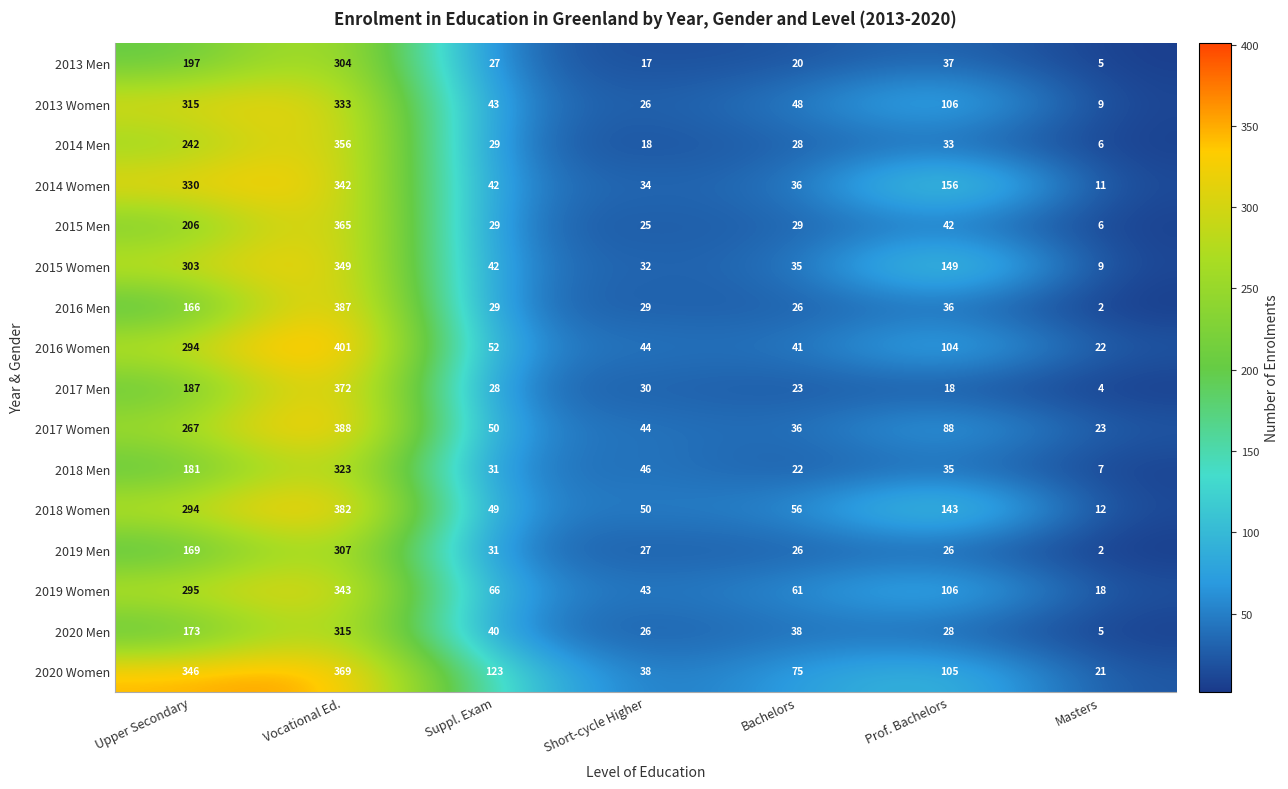

What is the sum of all 2016 Women values?

958